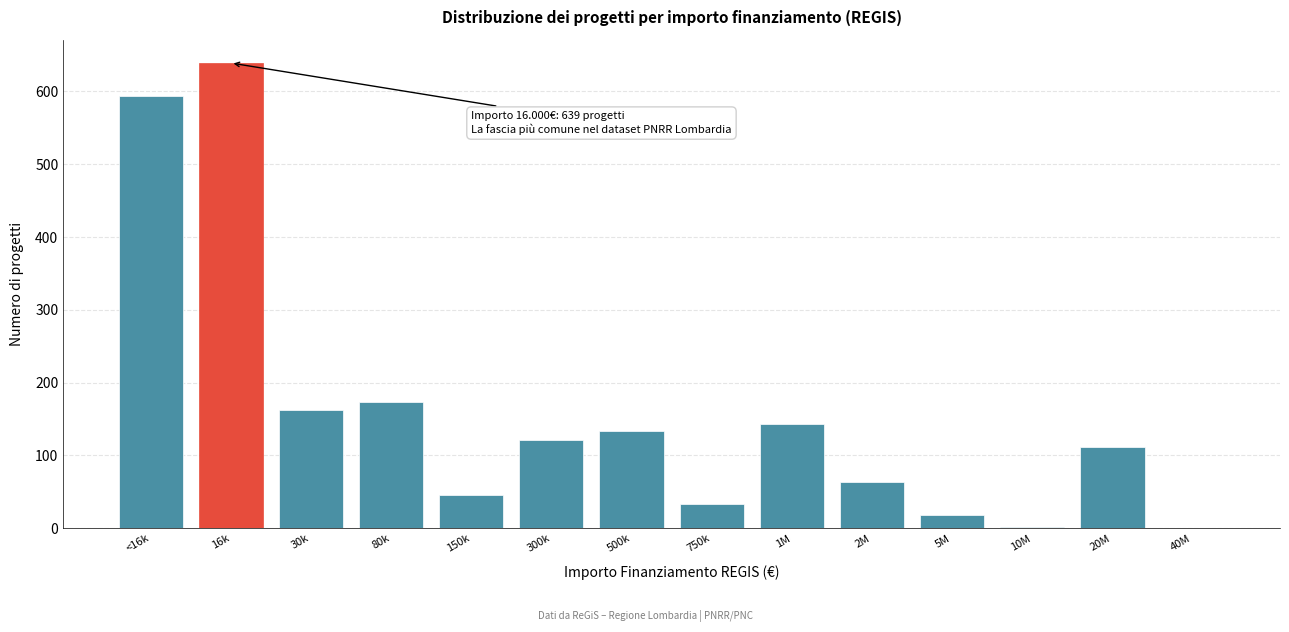

At which category does the chart reach its peak across all series?

16k